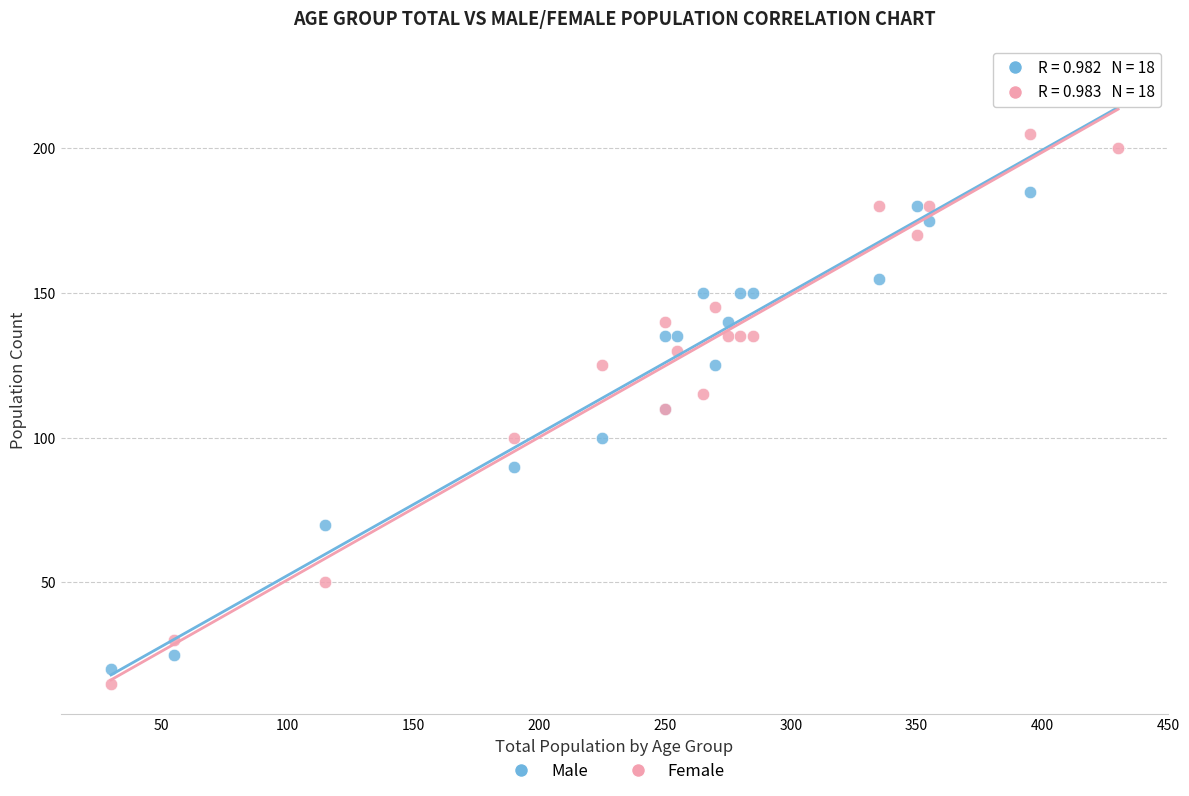

Which series has the widest spread of Y values?

Male